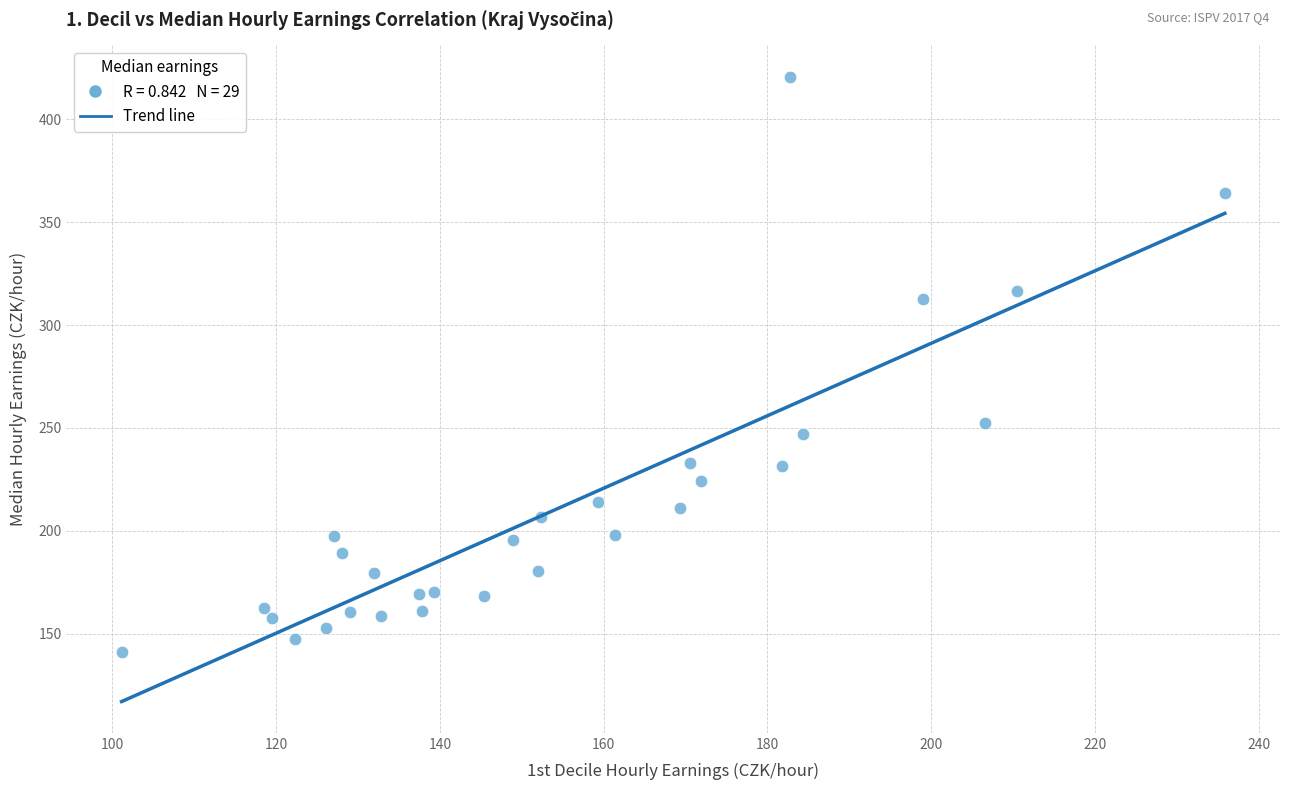

What is the range of X values (max minus min)?

134.7